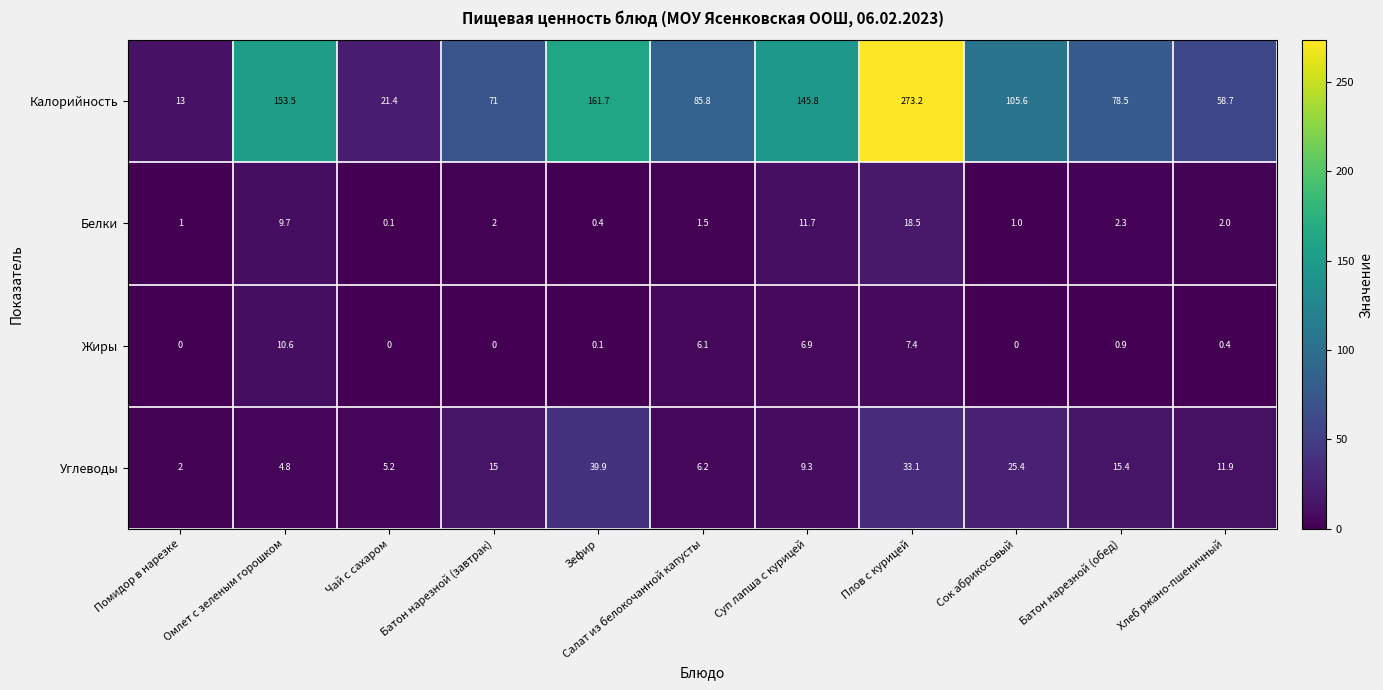

How many distinct data groups are displayed?

4